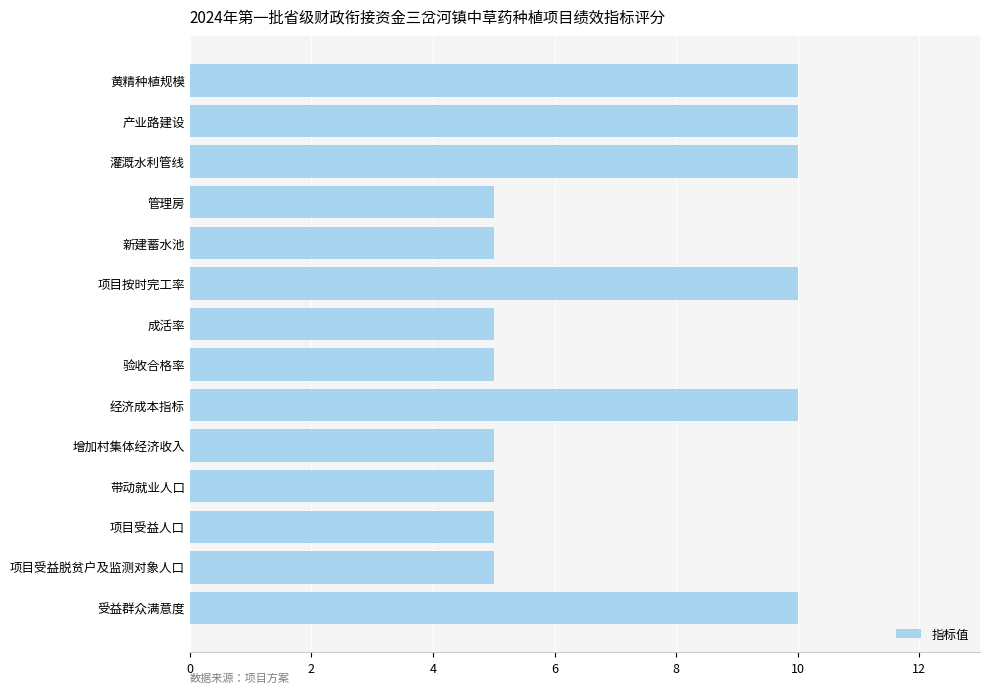

Reading top to bottom, list all the values displayed in this chart.

10	10	10	5	5	10	5	5	10	5	5	5	5	10